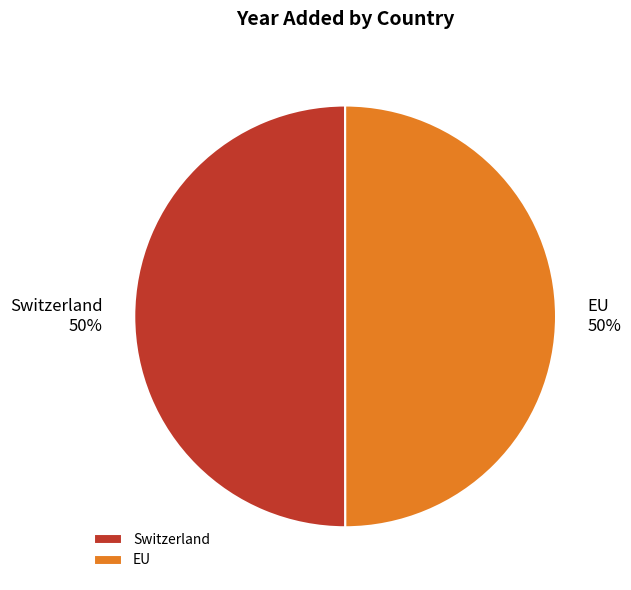

Is it true that EU is 50% of the pie?

True